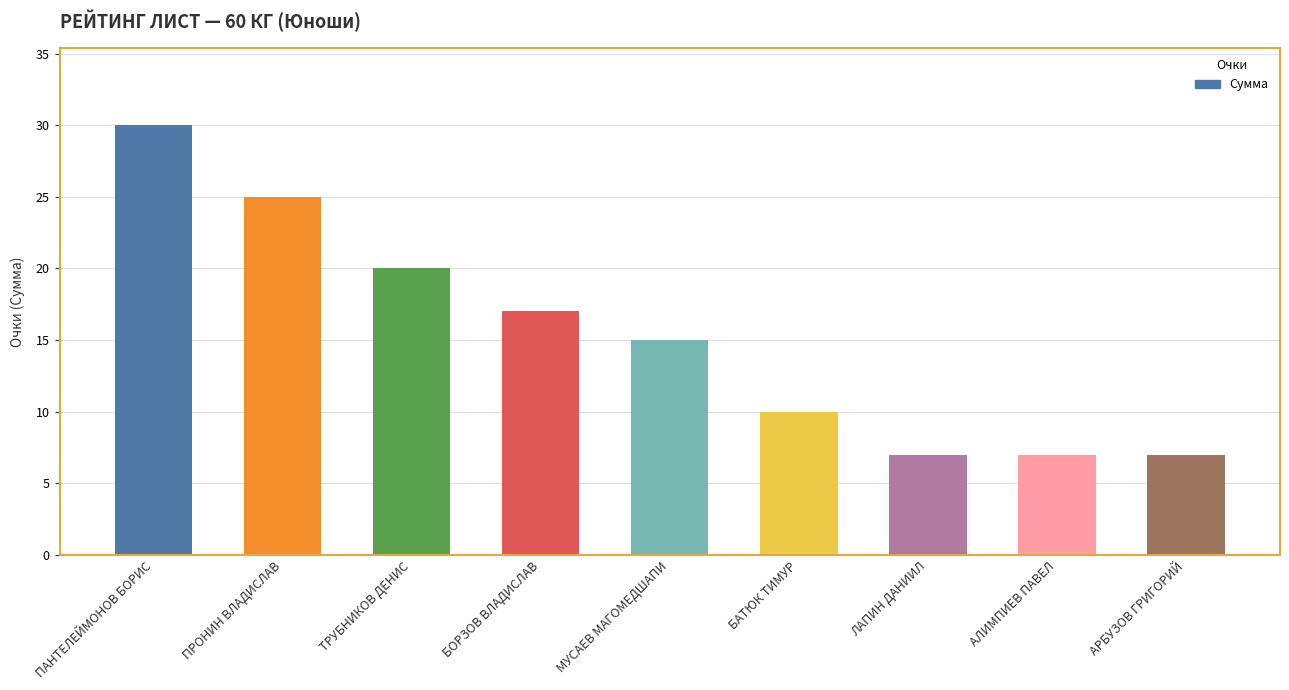

What is the maximum value shown in the chart?

30